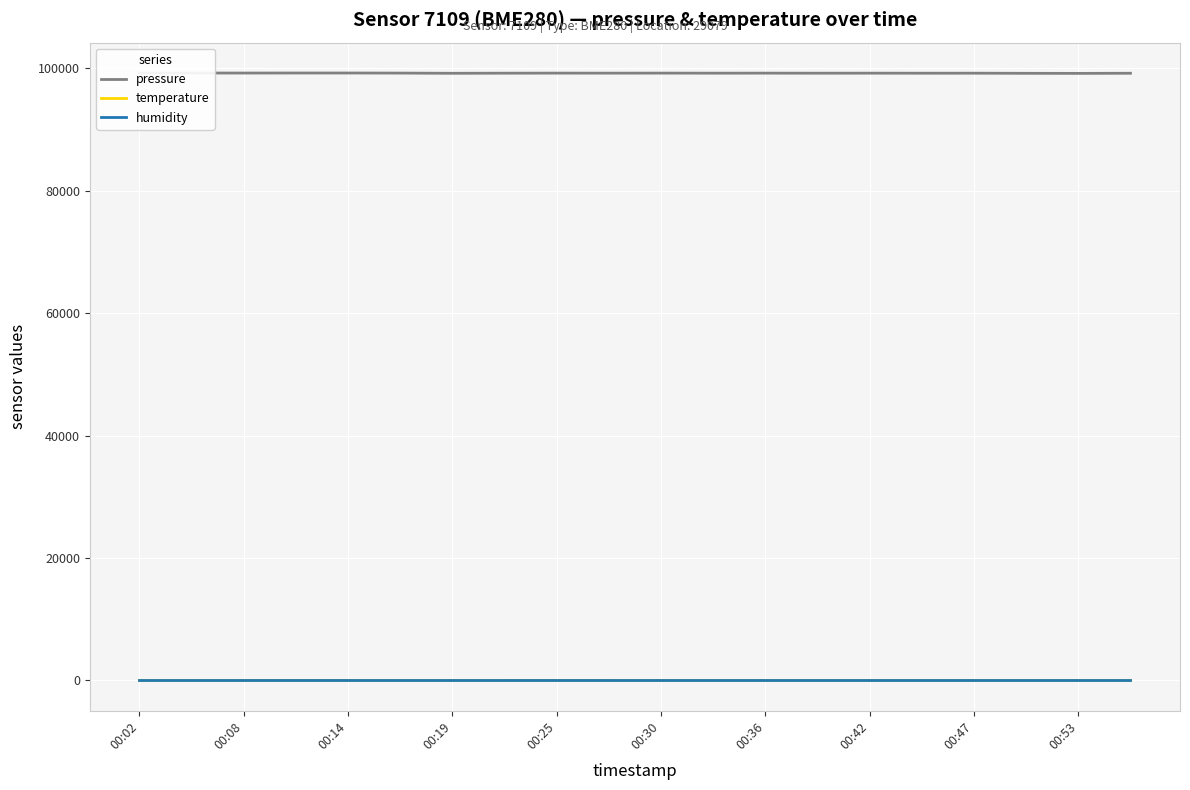

What is the minimum value shown in the chart?

7.1